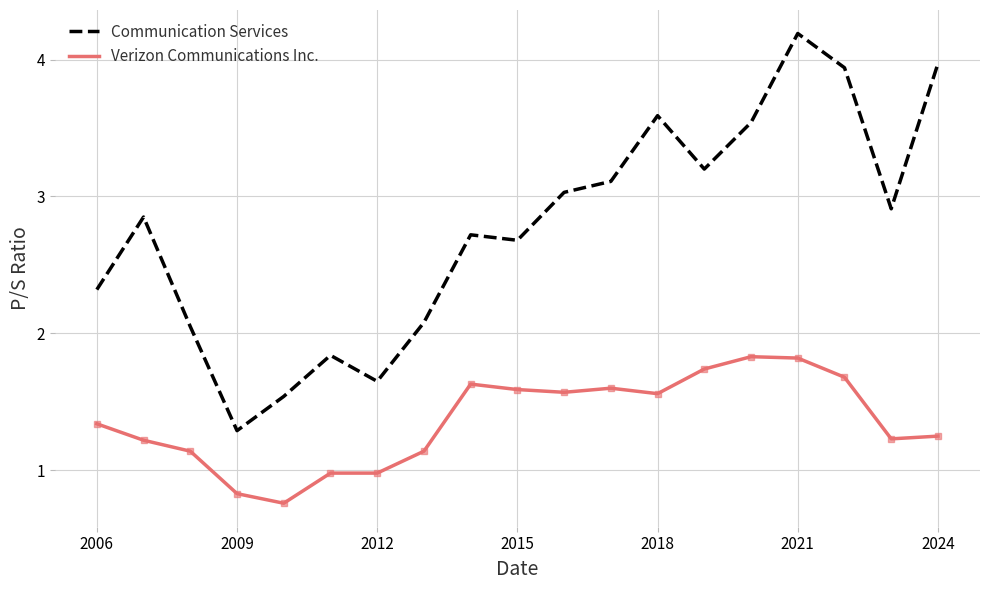

Which series has the largest range (max minus min)?

Communication Services